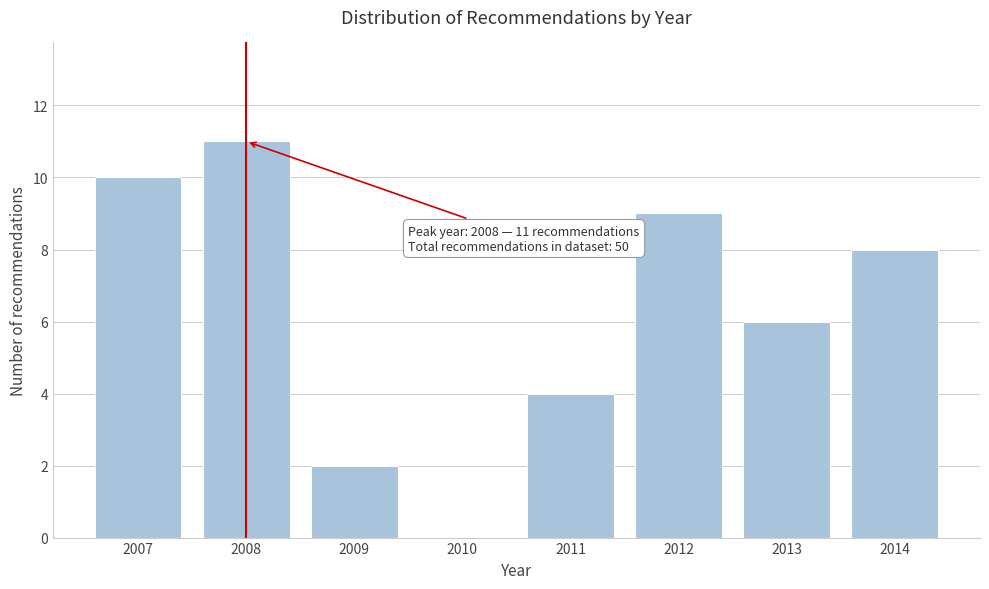

Reading left to right, what are all the values shown in this chart?

2007=10	2008=11	2009=2	2010=0	2011=4	2012=9	2013=6	2014=8